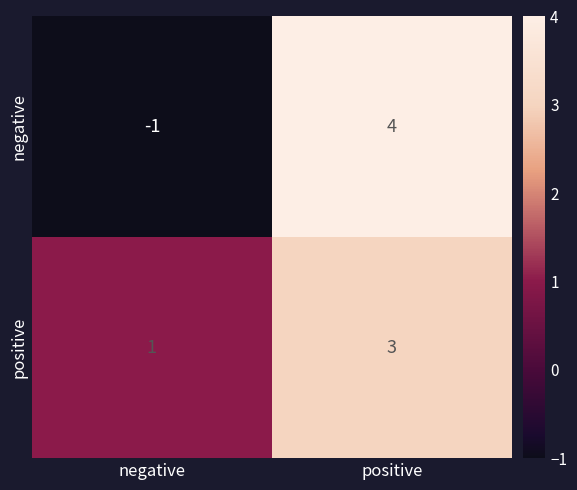

Which series has the widest spread of values?

negative